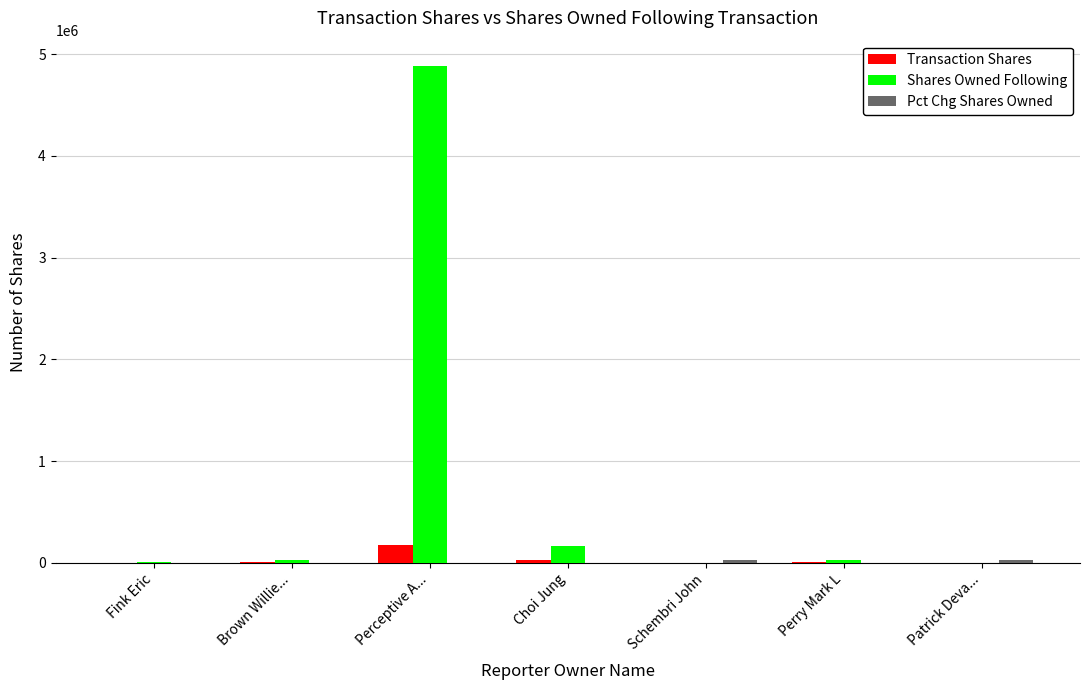

Are the bars horizontal?

No